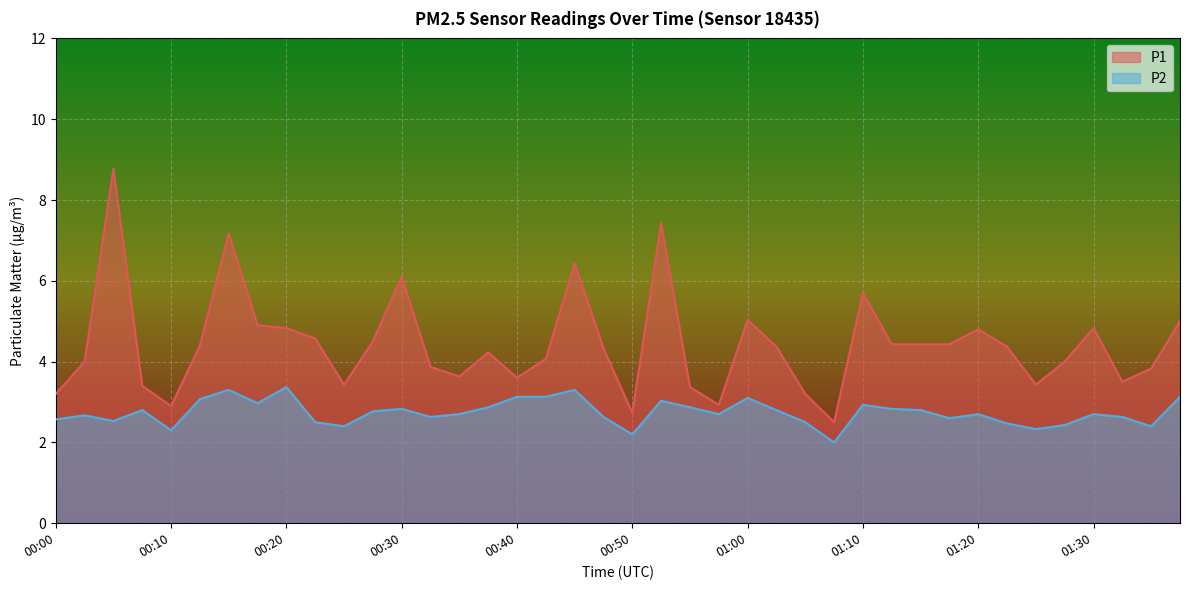

How many data points in P1 are above 4?

23